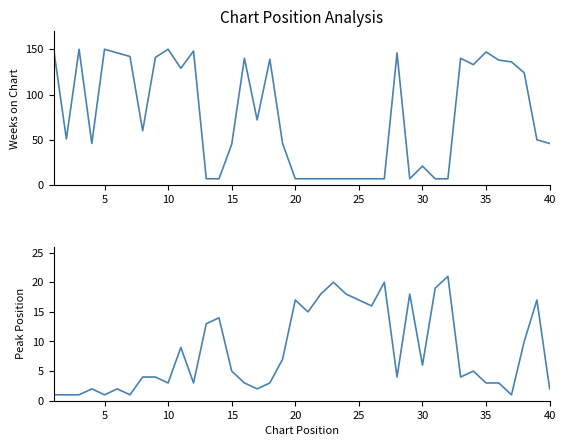

Which series has the widest spread of values?

Weeks on Chart